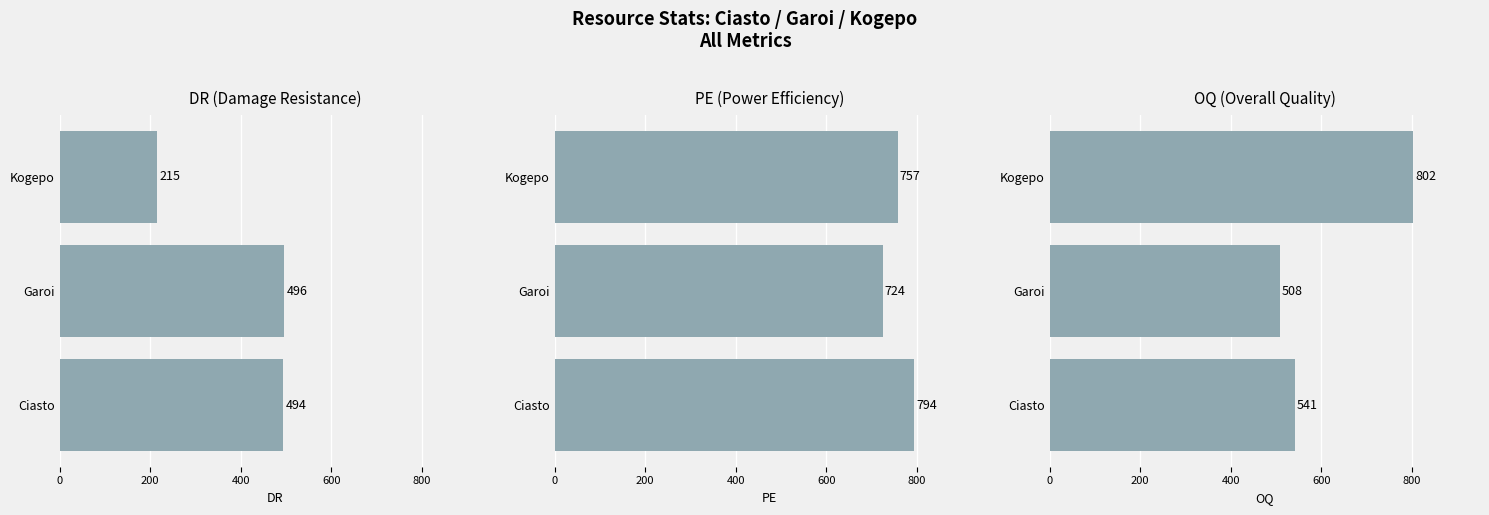

How many bars are there in total?

9